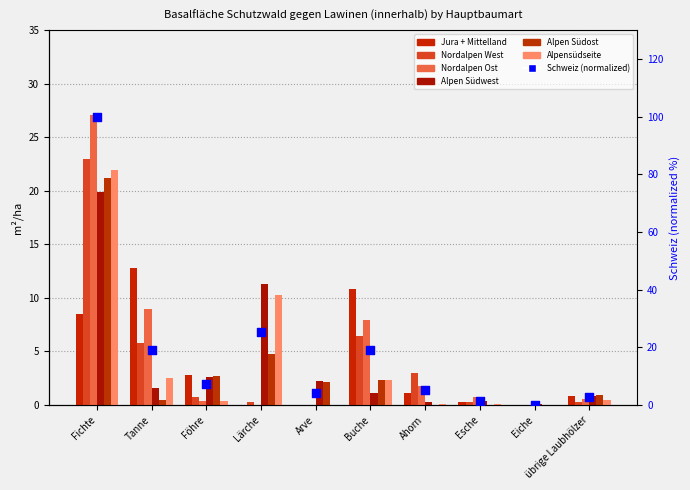

What is the total value across all series at Eiche?

0.1